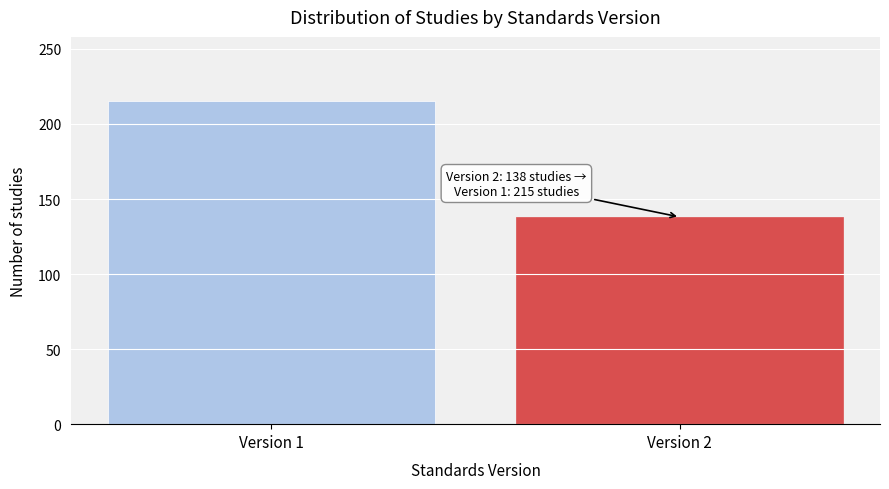

Reading left to right, transcribe all the data shown in this chart.

Version 1=215	Version 2=138